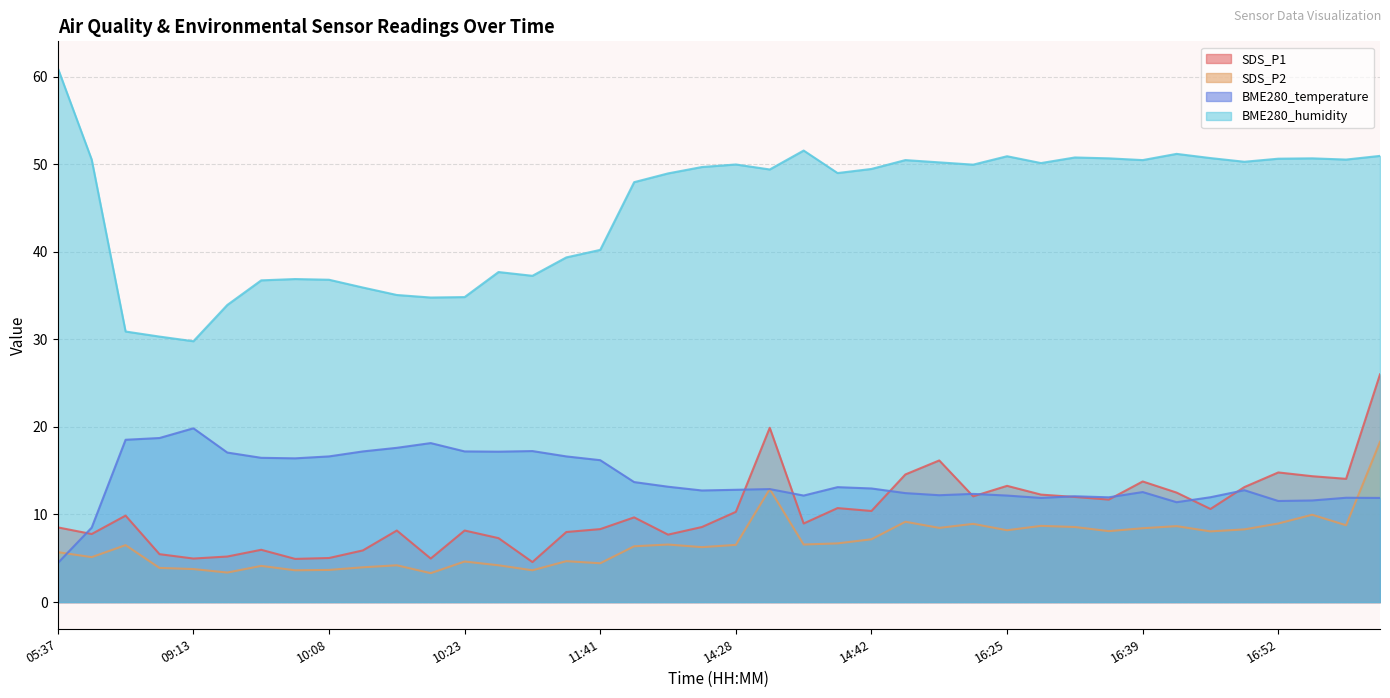

True or false: BME280_temperature has a value of 17.9 at 16:56.

False